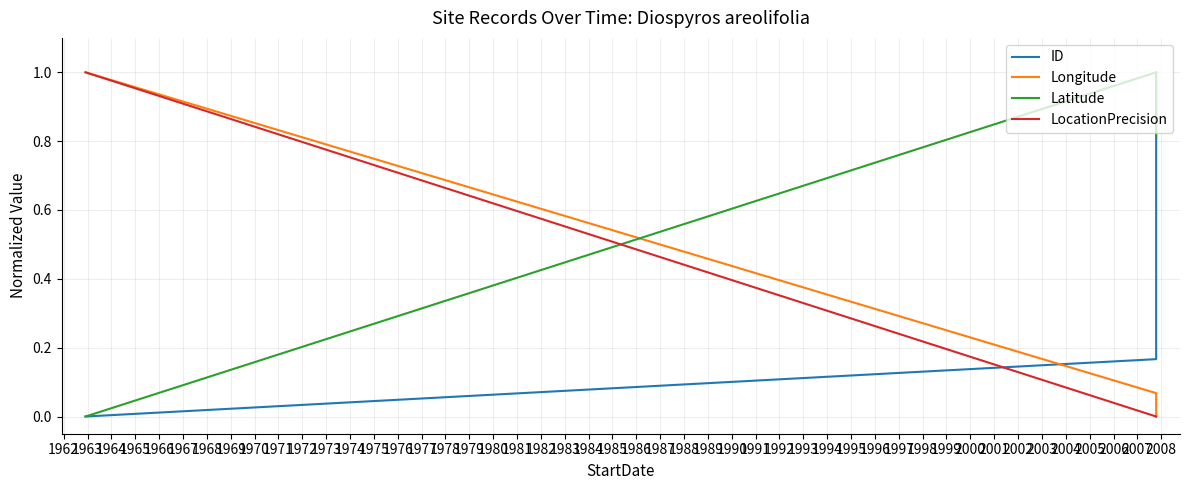

Rank the series by their maximum value, from lowest to highest.

ID, Longitude, Latitude, LocationPrecision